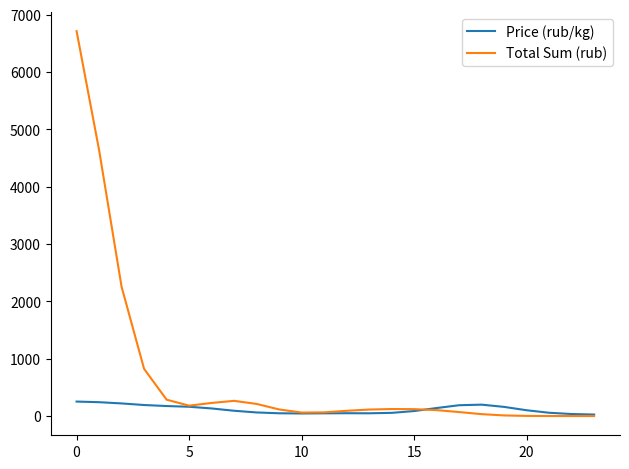

Which series has the widest spread of values?

Total Sum (rub)